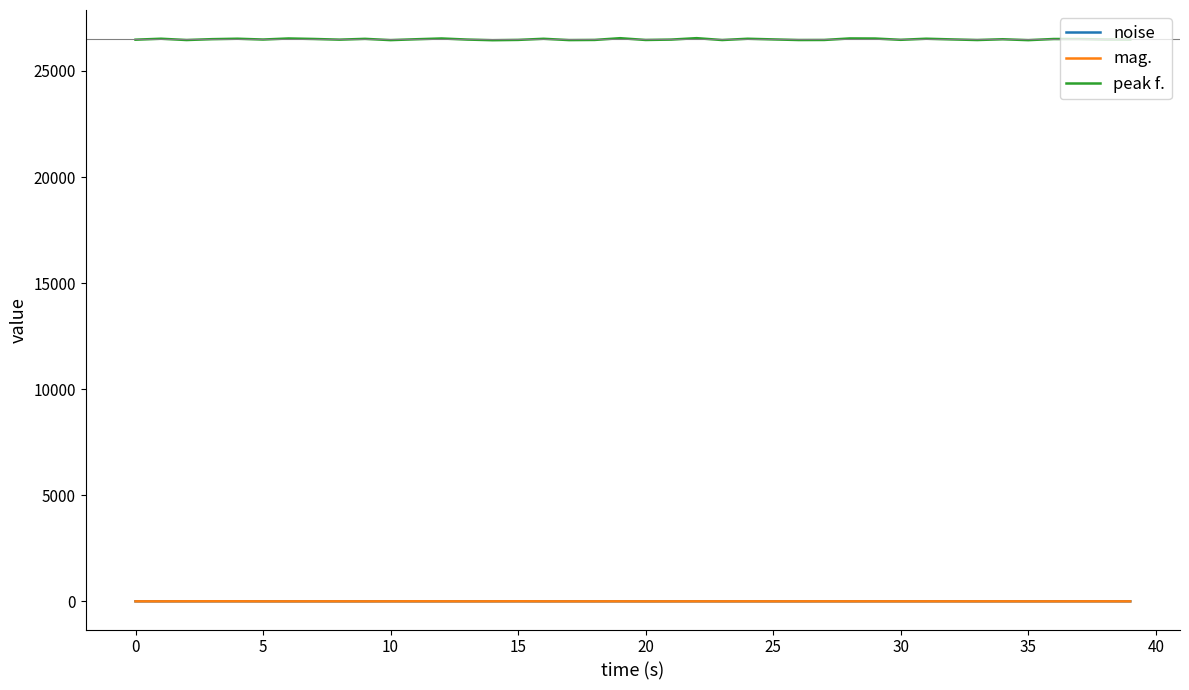

What is the difference between the second highest and minimum values in the mag. series?

3.3